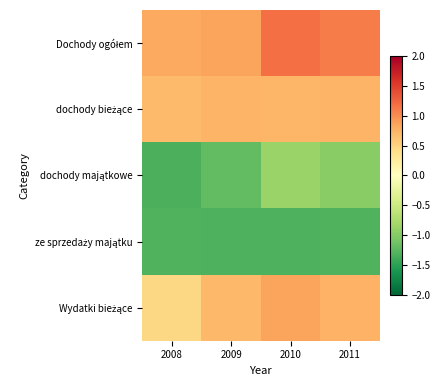

At how many categories does at least one series exceed 0?

4